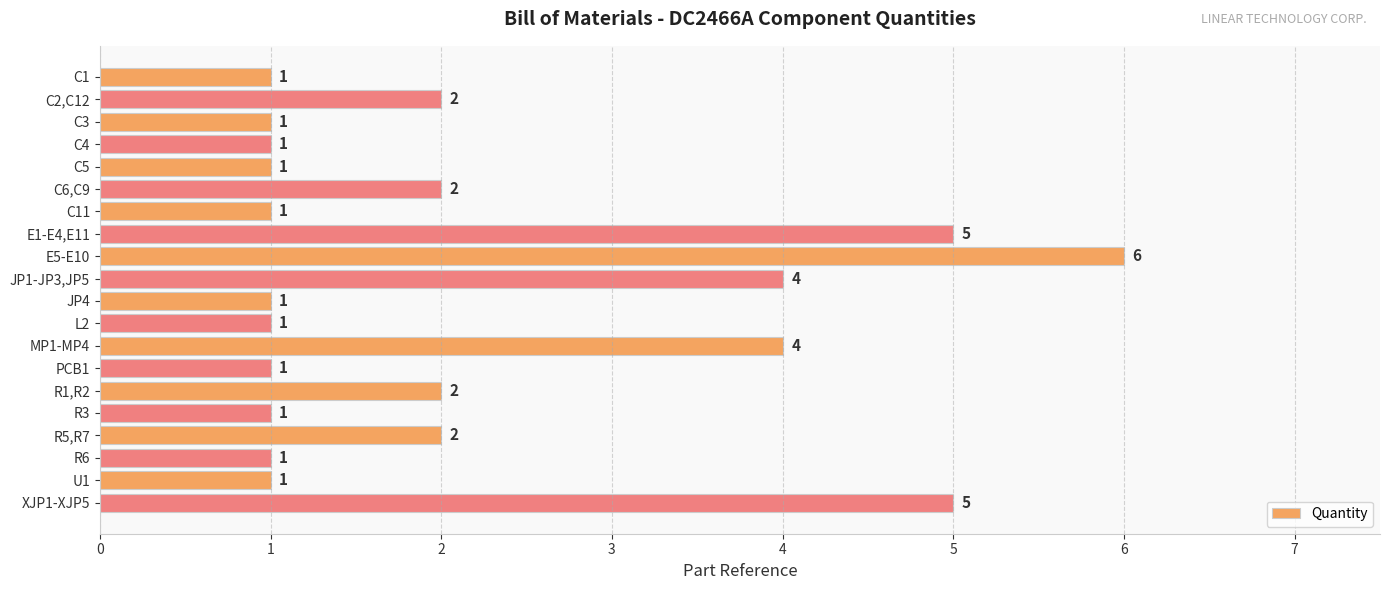

Read the value at JP1-JP3,JP5.

4